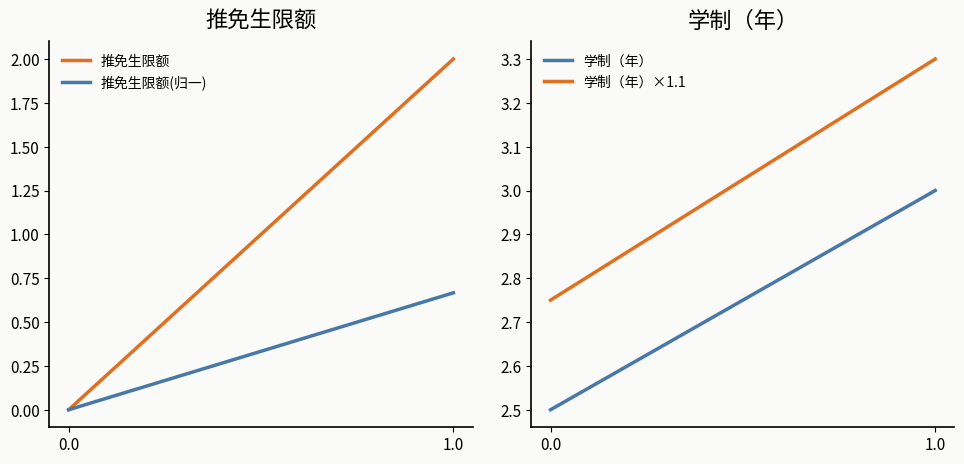

The value of 推免生限额(归一) at 1.0 is 0.7. True or false?

True